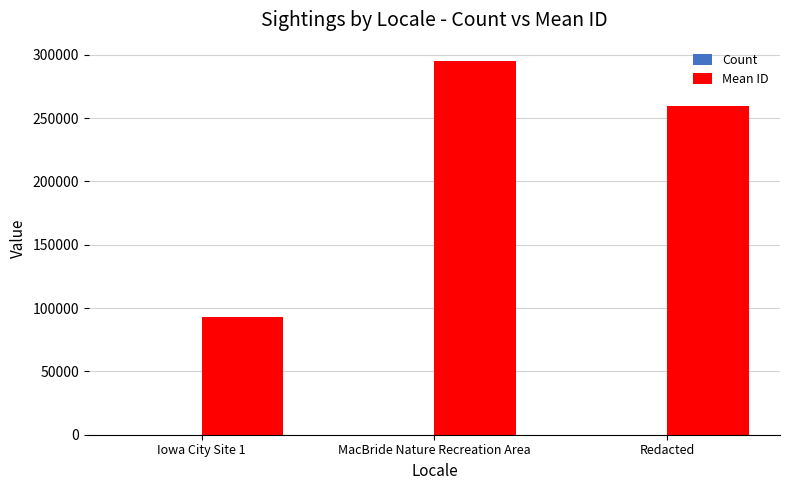

What is the greatest value displayed?

294738.1